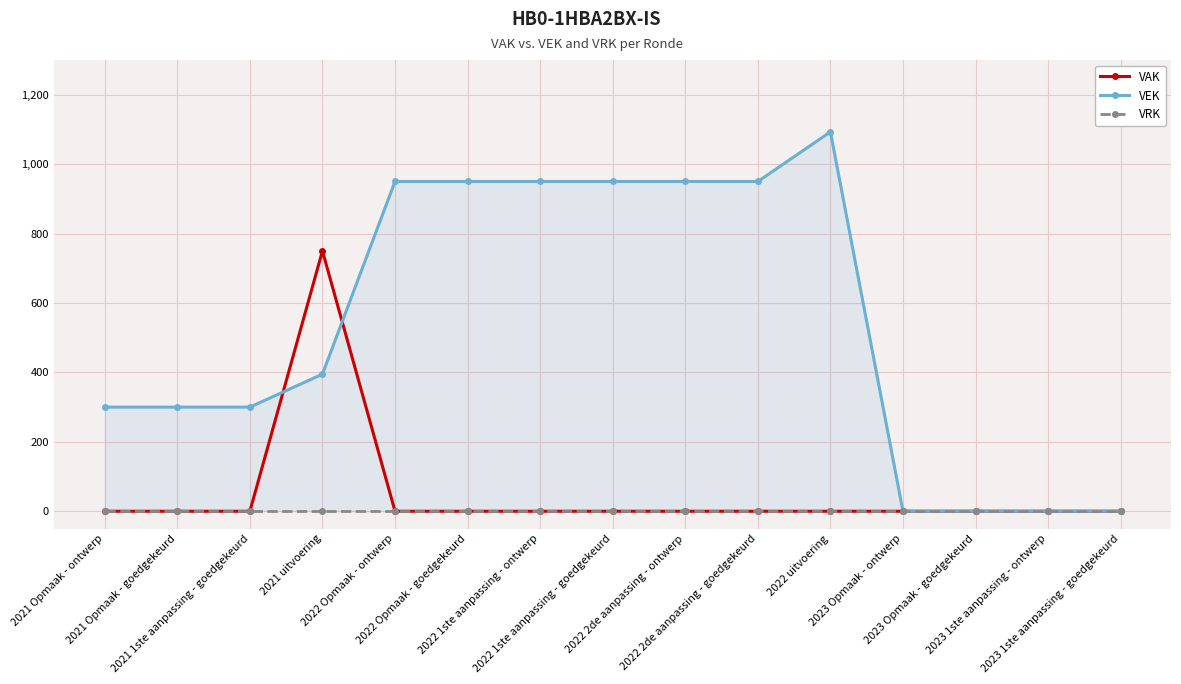

Which category has the highest value in the VRK series?

2021 Opmaak - ontwerp